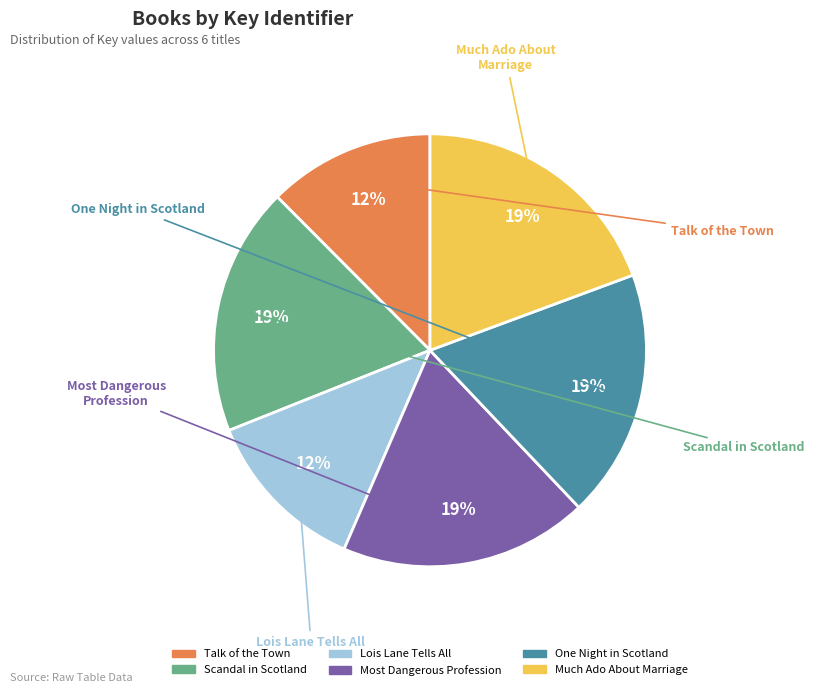

Is it true that Lois Lane Tells All is 12% of the pie?

True